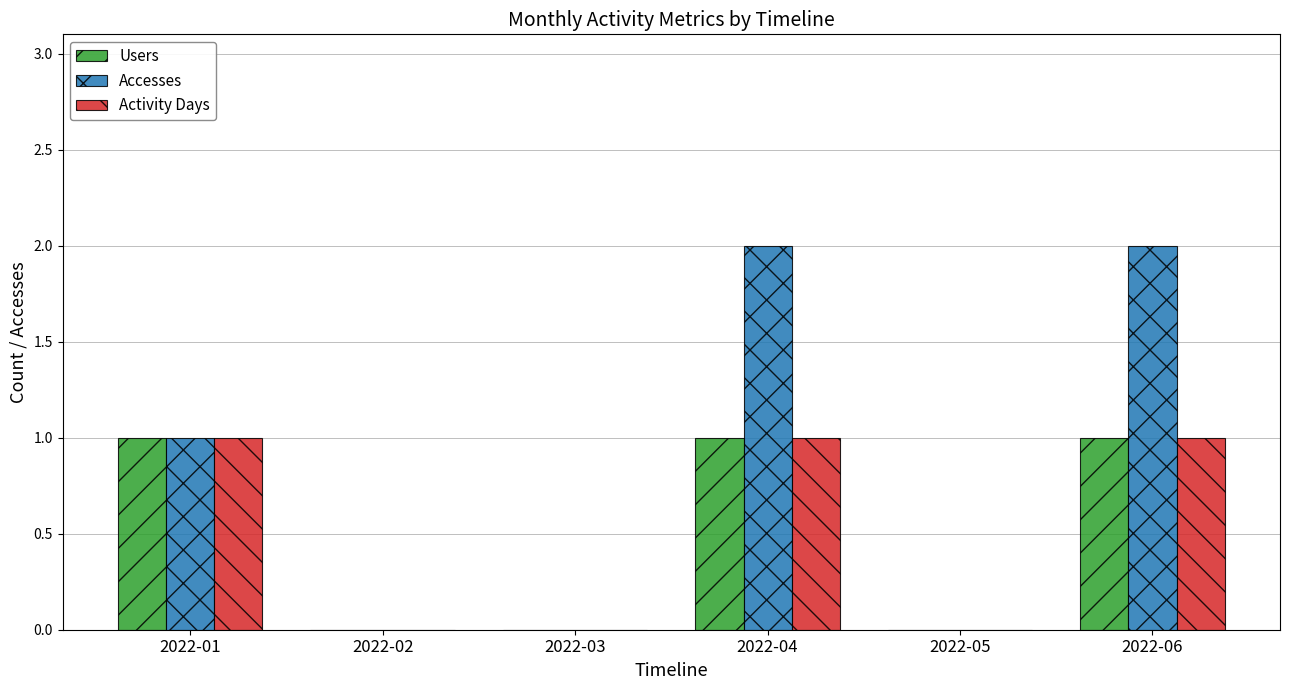

The value of Users at 2022-01 is 1. True or false?

True